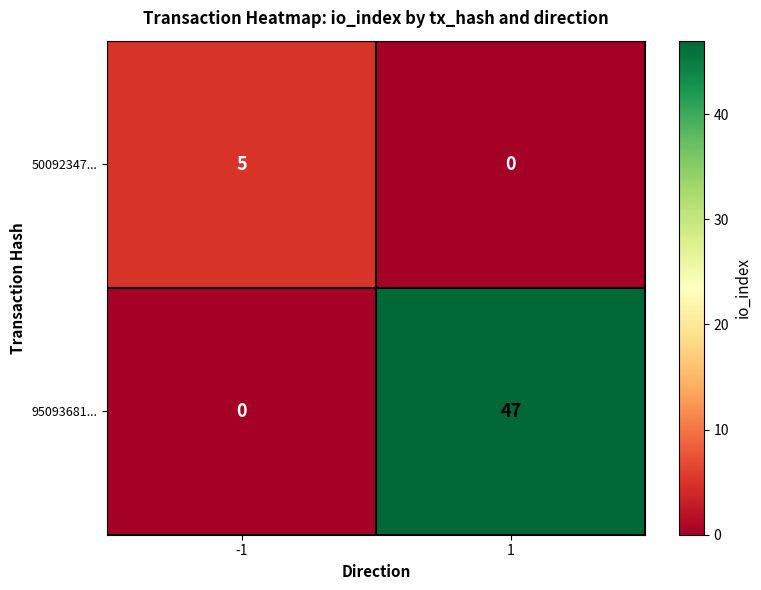

Rank the series at -1 from highest to lowest value.

50092347..., 95093681...